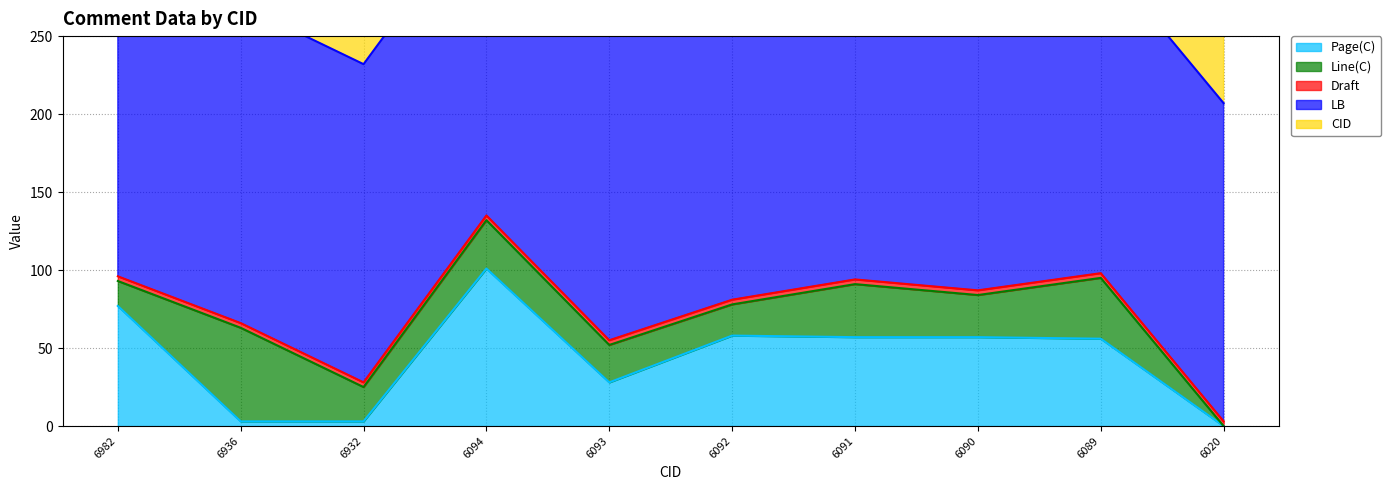

Which series has the largest range (max minus min)?

CID